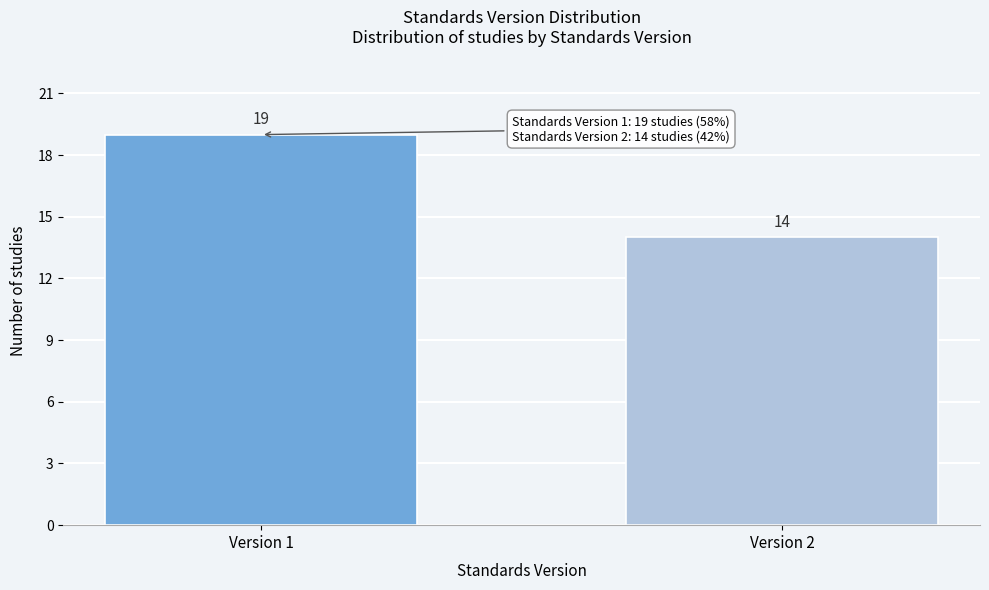

Reading left to right, extract all data points from this chart.

Version 1=19	Version 2=14